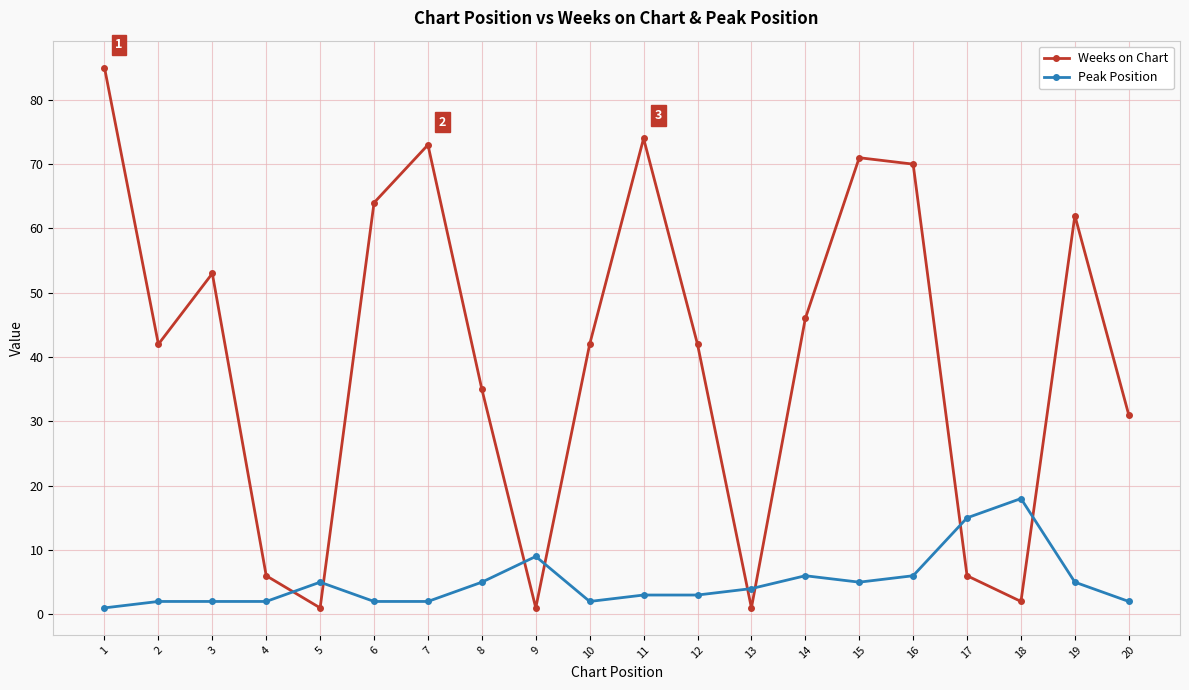

In Weeks on Chart, how many points are higher than both neighbors (excluding endpoints)?

5